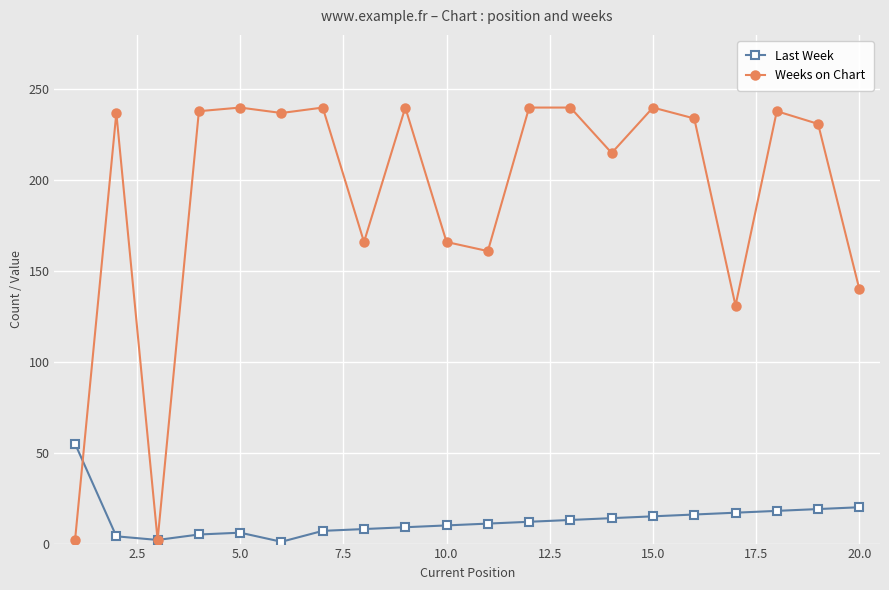

List the series in order of their peak value, highest first.

Weeks on Chart, Last Week